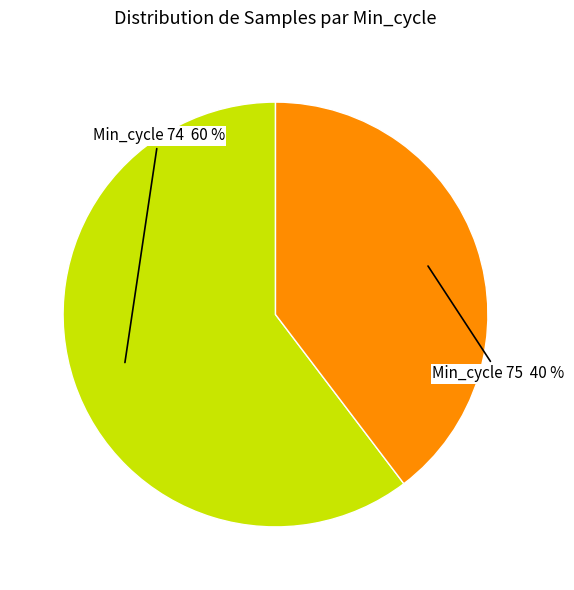

To the nearest percent, what is the average slice percentage?

50%